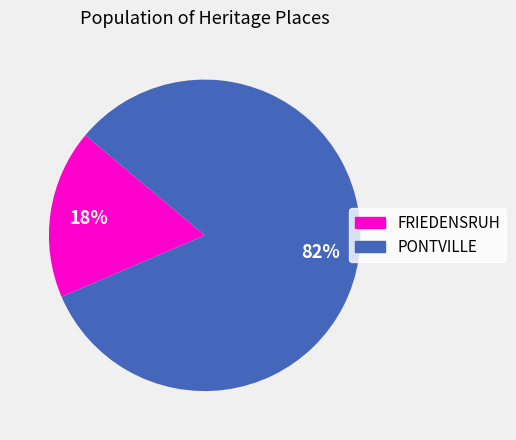

What percentage is the FRIEDENSRUH slice, to the nearest percent?

18%